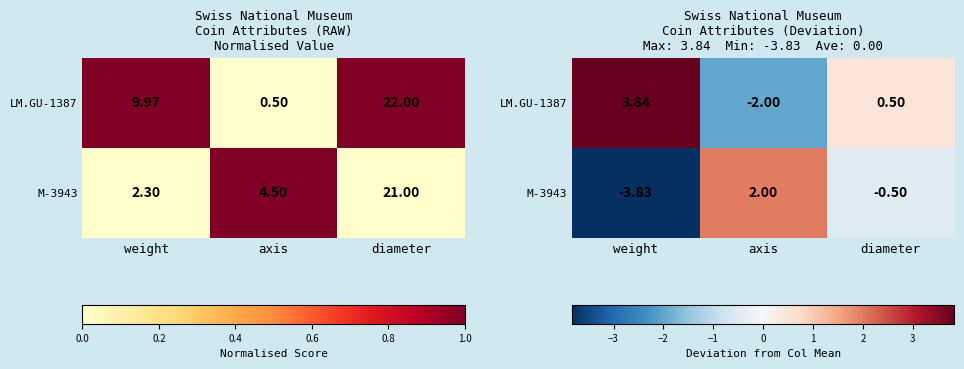

What is the approximate value of M-3943 at diameter?

-0.5